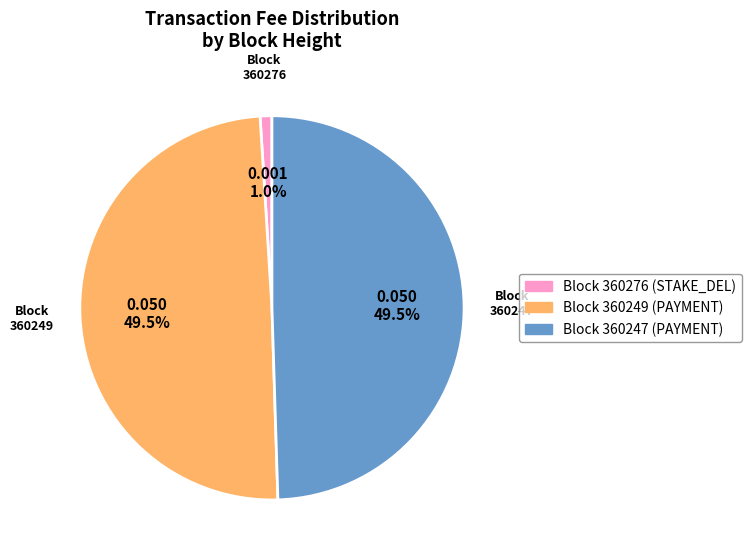

Does any single category account for the majority?

No